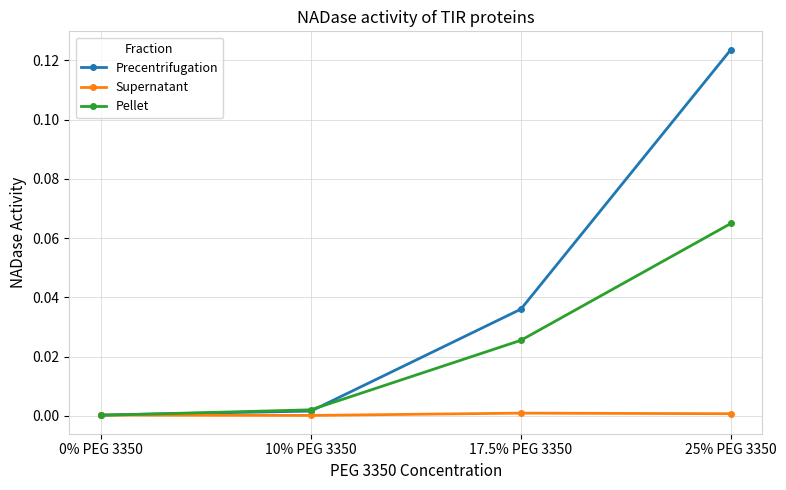

True or false: Precentrifugation has a value of 0.2 at 25% PEG 3350.

False